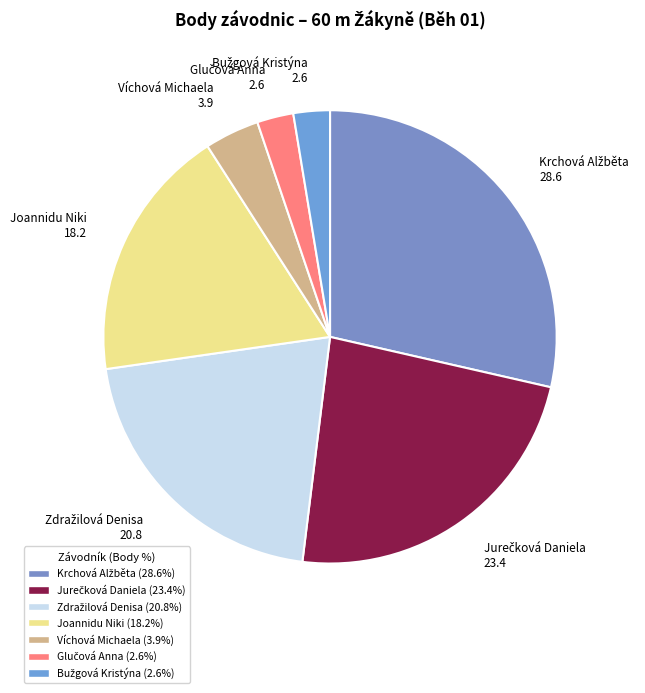

Do Víchová Michaela 3.9 and Joannidu Niki 18.2 together represent more than half of the pie?

No